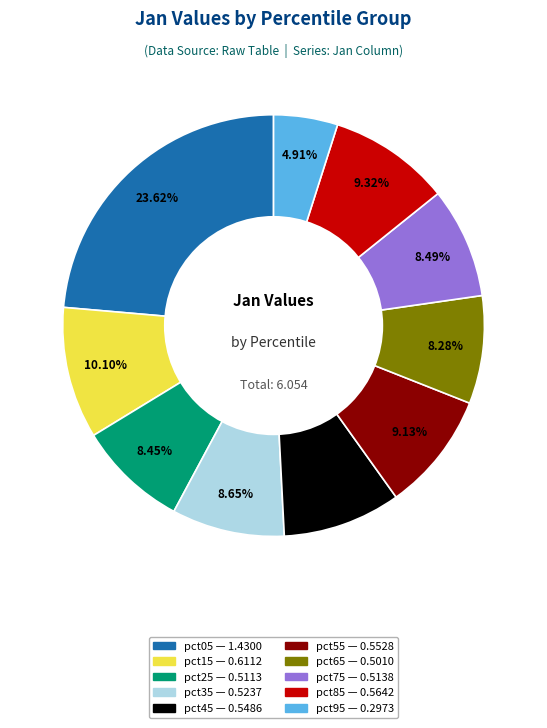

What portion of the pie excludes pct35?

91.4%